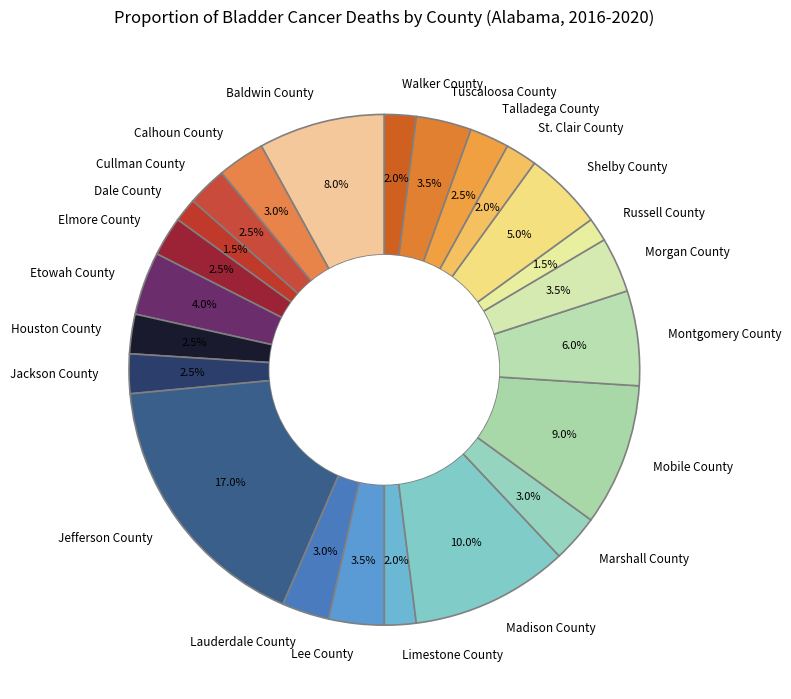

What portion of the pie excludes Walker County?

98.0%